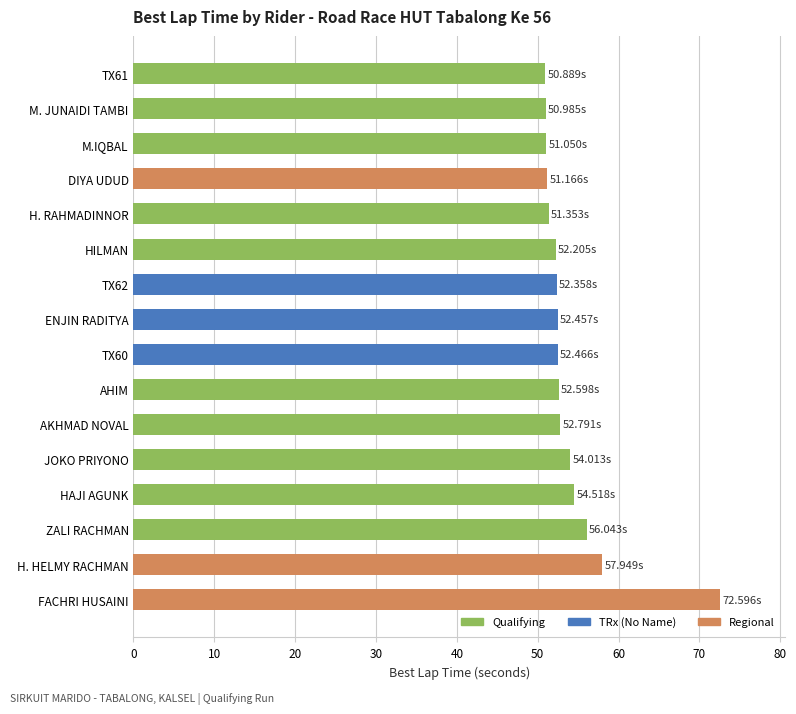

At which label is the value closest to 61?

H. HELMY RACHMAN